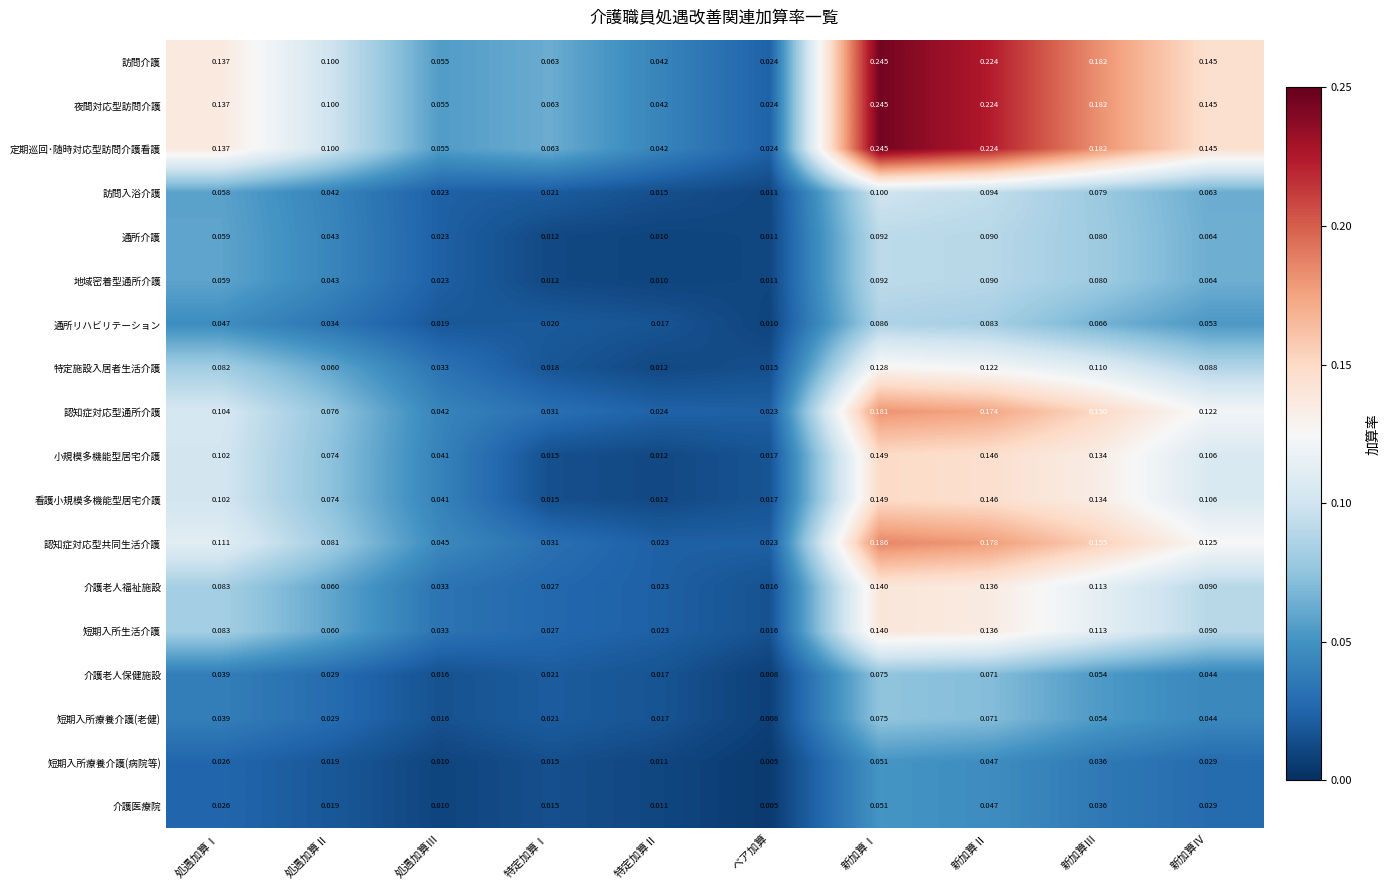

Which category has the highest value across all series?

新加算Ⅰ